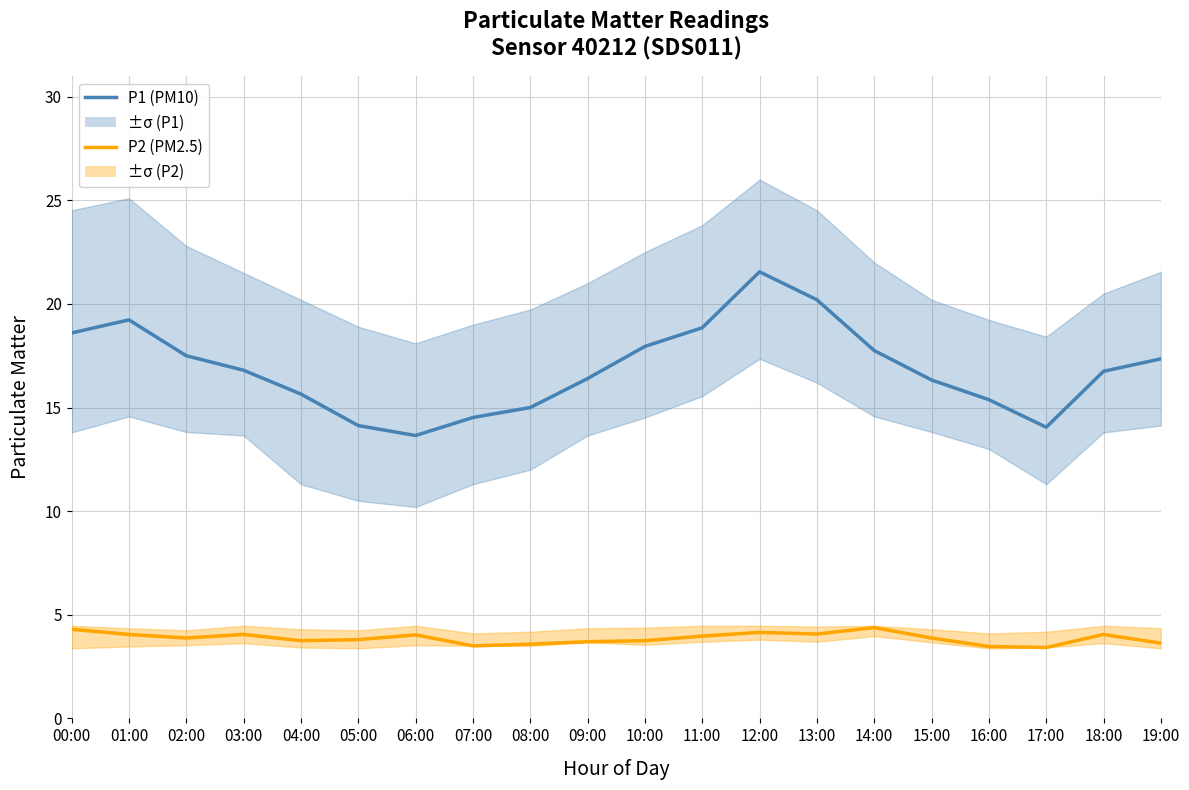

What is the label of the 13th point from the left?

12:00